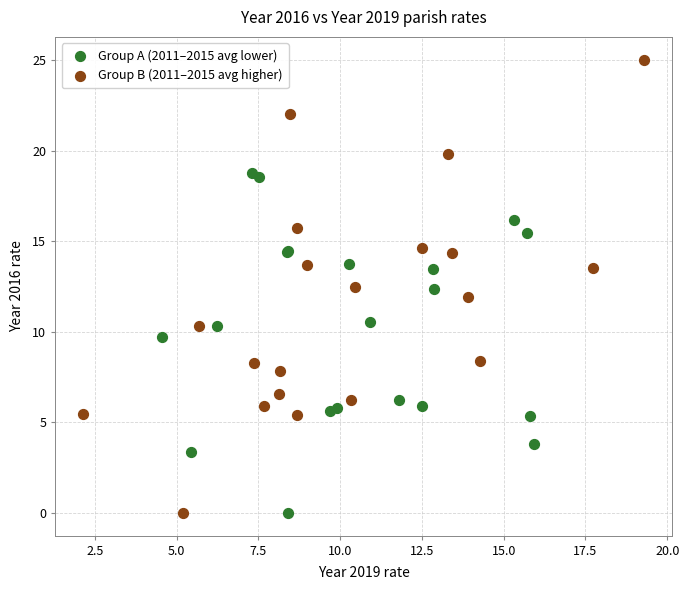

Which series has the widest spread of Y values?

Group B (2011–2015 avg higher)